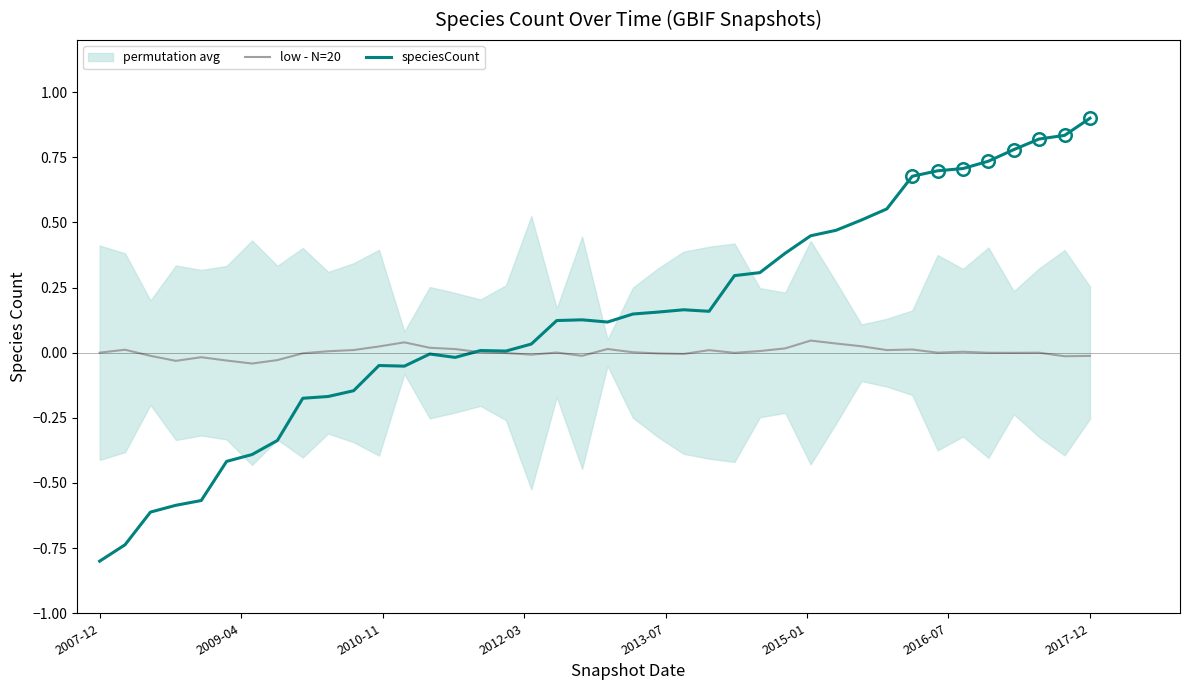

Reading left to right, transcribe all the data shown in this chart.

low - N=20: 0.0	0.0	-0.0	-0.0	-0.0	-0.0	-0.0	-0.0	-0.0	0.0	0.0	0.0	0.0	0.0	0.0	0.0	-0.0	-0.0	0.0	-0.0	0.0	0.0	-0.0	-0.0	0.0	-0.0	0.0	0.0	0.0	0.0	0.0	0.0	0.0	0.0	0.0	-0.0	-0.0	0.0	-0.0	-0.0
speciesCount: -0.8	-0.7	-0.6	-0.6	-0.6	-0.4	-0.4	-0.3	-0.2	-0.2	-0.1	-0.0	-0.1	-0.0	-0.0	0.0	0.0	0.0	0.1	0.1	0.1	0.1	0.2	0.2	0.2	0.3	0.3	0.4	0.4	0.5	0.5	0.6	0.7	0.7	0.7	0.7	0.8	0.8	0.8	0.9